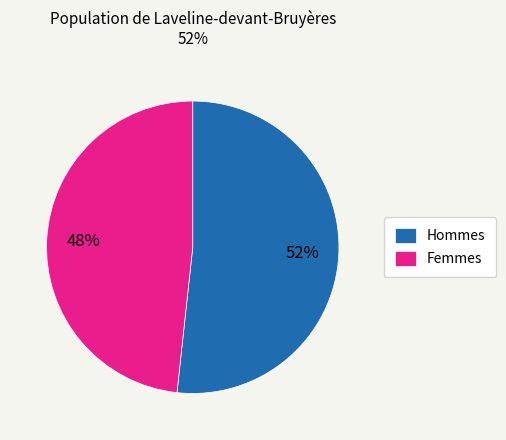

Count the number of slices in the pie.

2